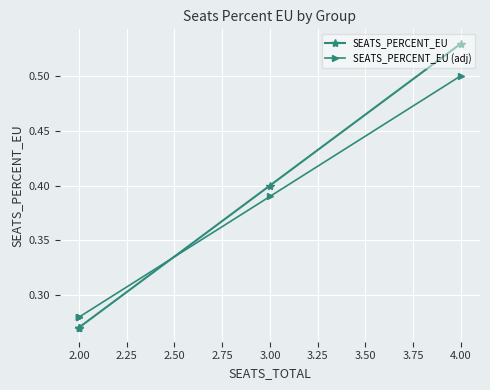

Which series changed the most between 4.00 and 2.00?

SEATS_PERCENT_EU